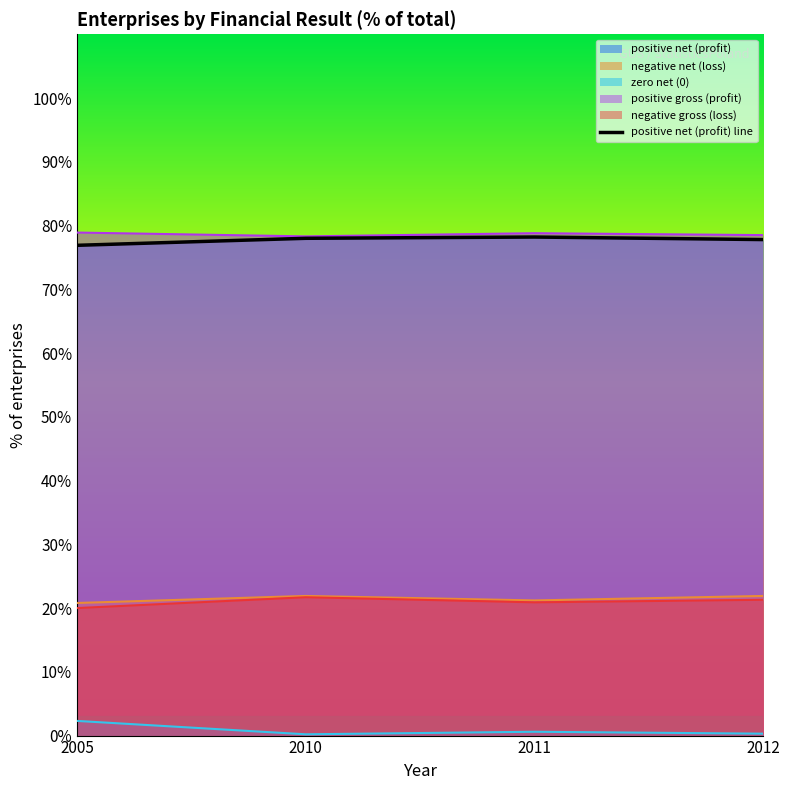

True or false: positive gross (profit) and positive net (profit) intersect in this chart.

False